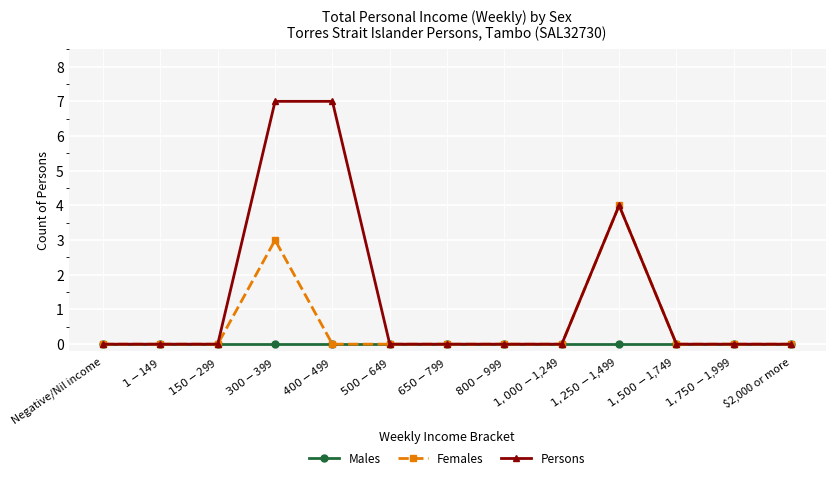

Which series has the largest range (max minus min)?

Persons